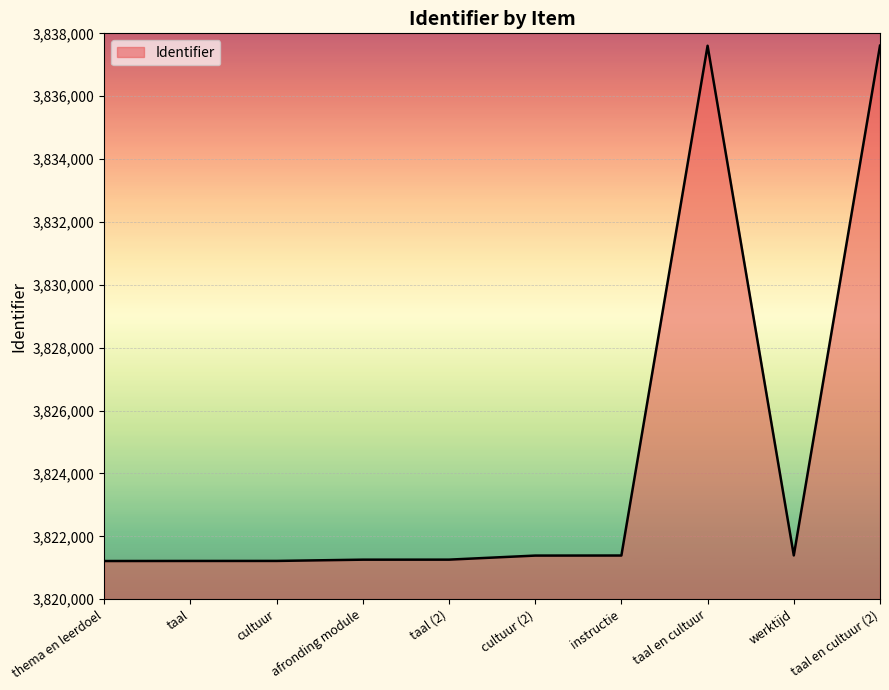

How many values are below 3821387?

5